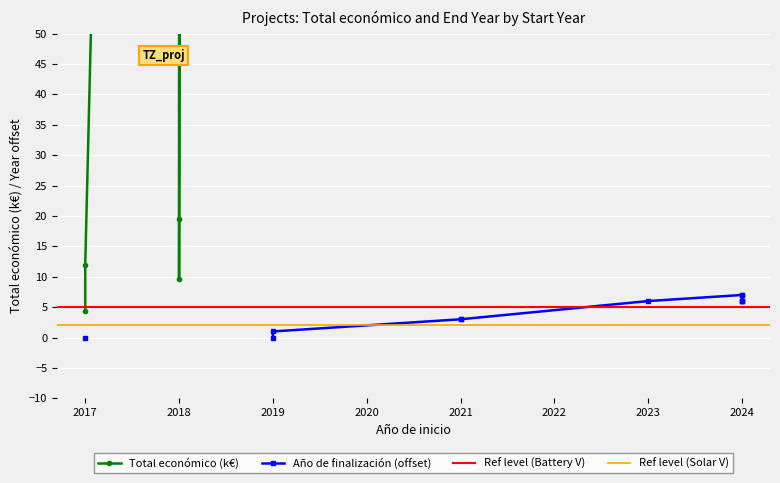

What is the sum of all values?

16324.5